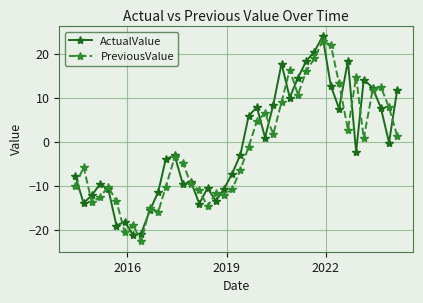

What is the greatest value displayed?

23.9